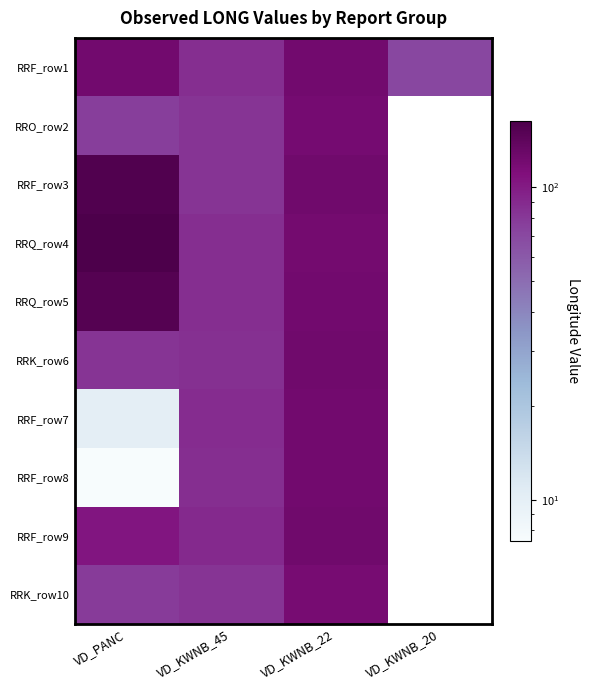

How many categories are shown in the chart?

4